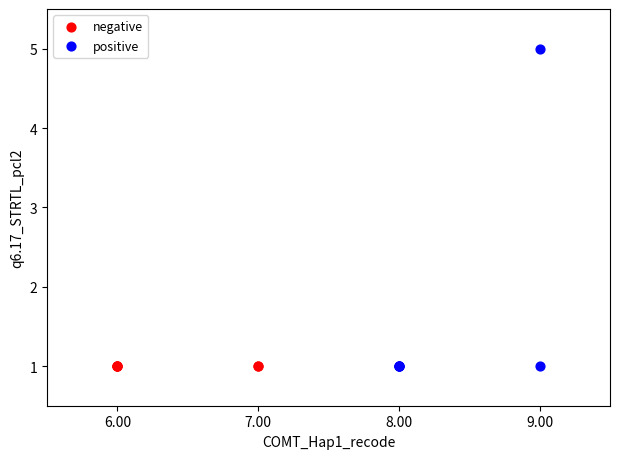

Which series reaches the maximum Y coordinate?

positive